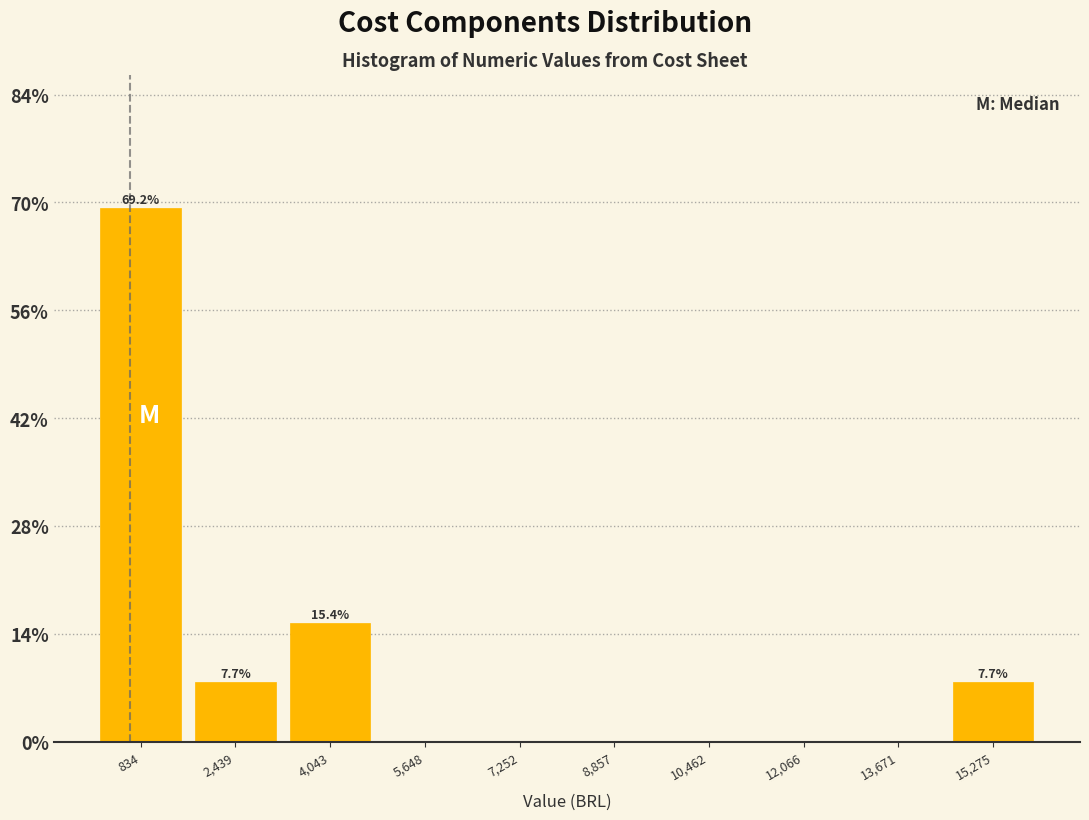

Which range on the x-axis has the tallest bar?

0 to 1600